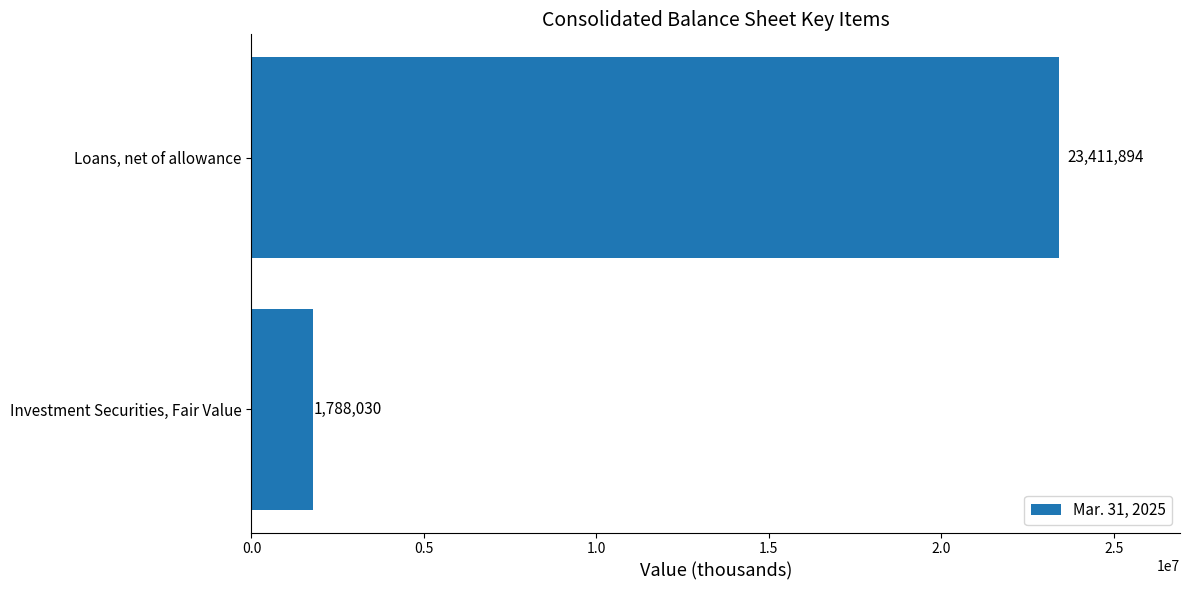

True or false: the data shows 3071902 at Investment Securities, Fair Value.

False